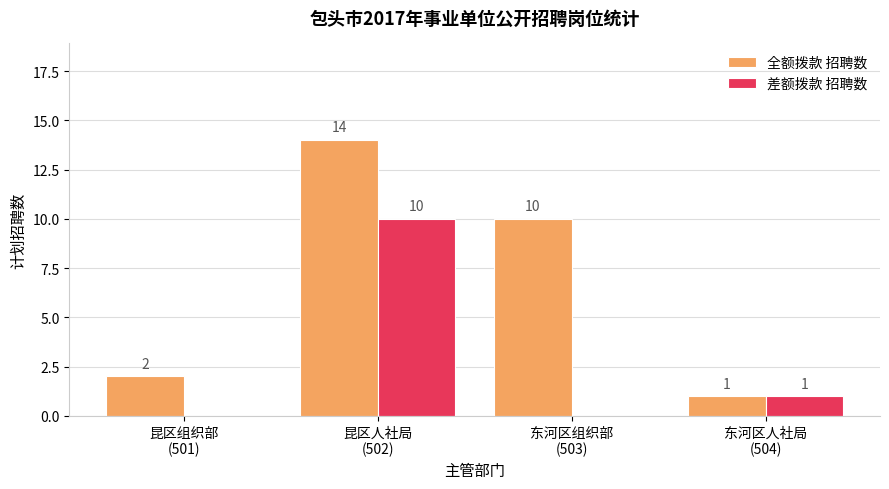

What is the sum of the 差额拨款 招聘数 values at 东河区组织部
(503) and 东河区人社局
(504)?

1